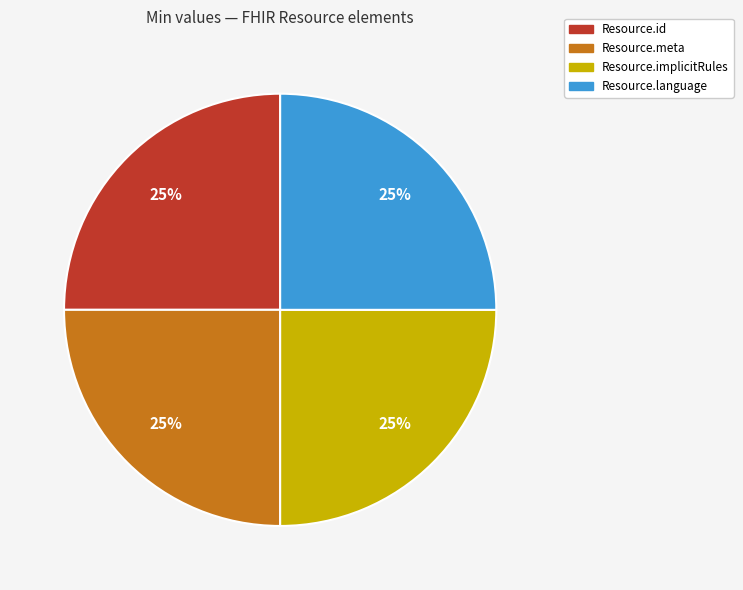

To the nearest percent, what is the average slice percentage?

25%